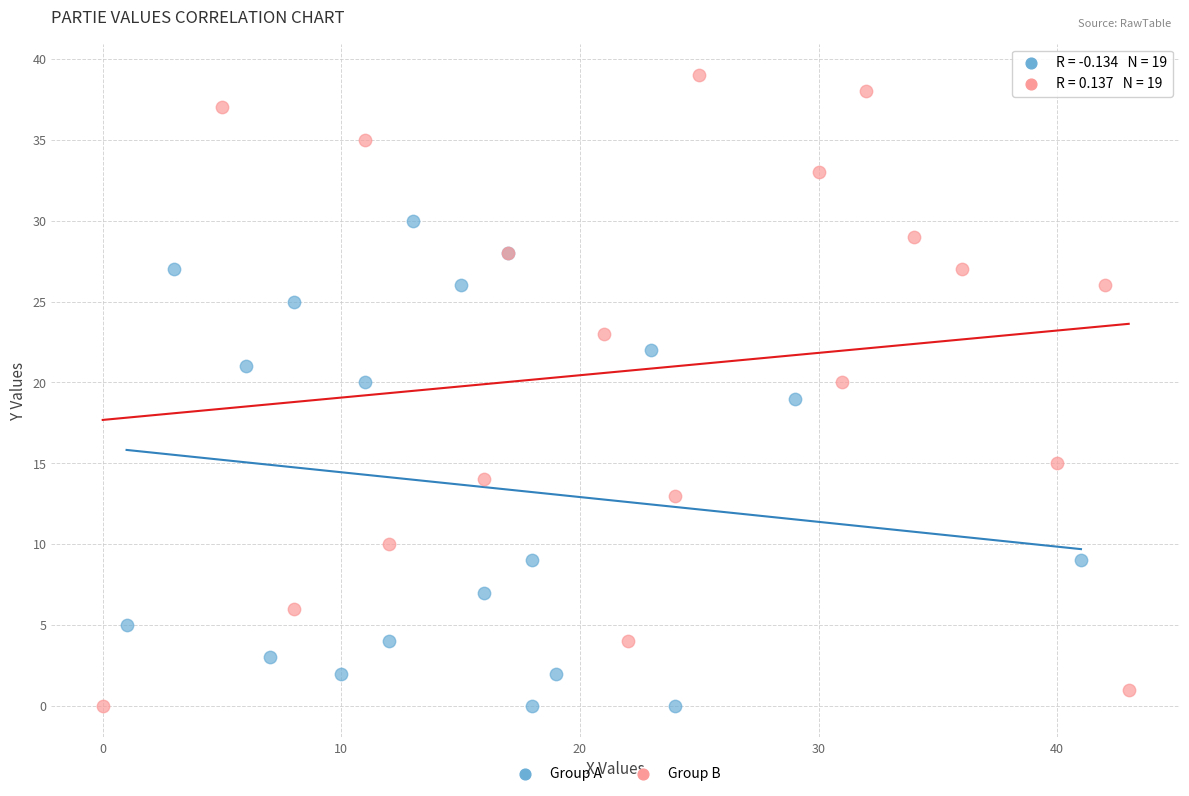

Which series has the largest Y range (max minus min)?

Group B